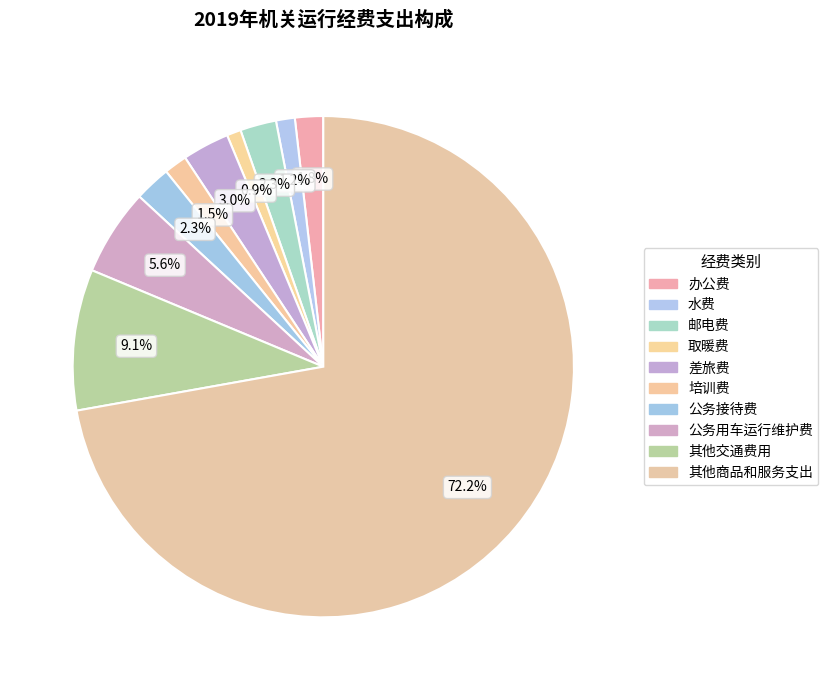

How many slices are in this pie chart?

10